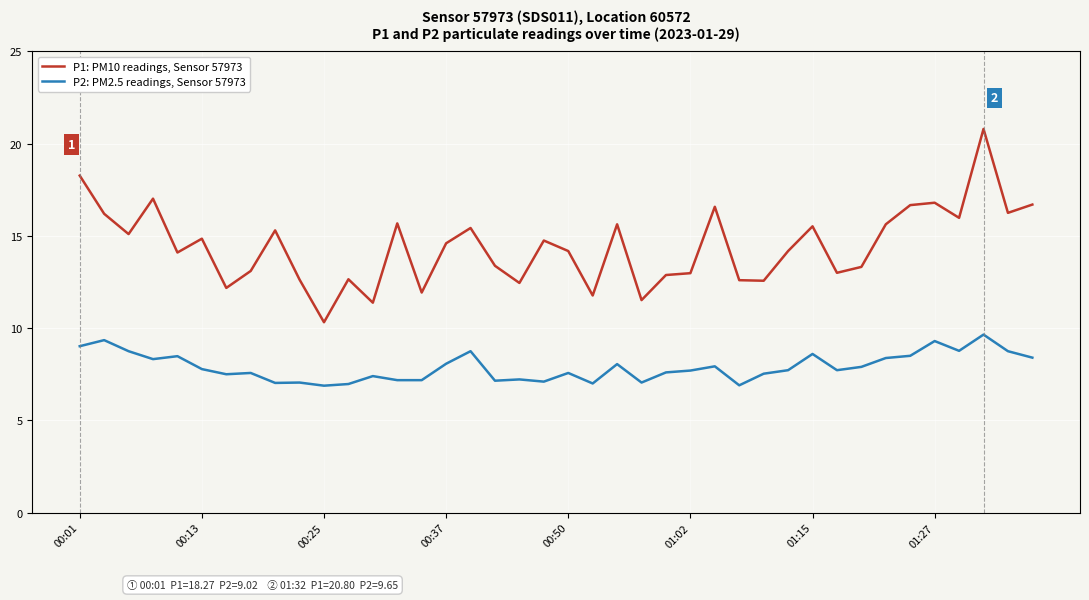

True or false: P2: PM2.5 readings, Sensor 57973 and P1: PM10 readings, Sensor 57973 intersect in this chart.

False